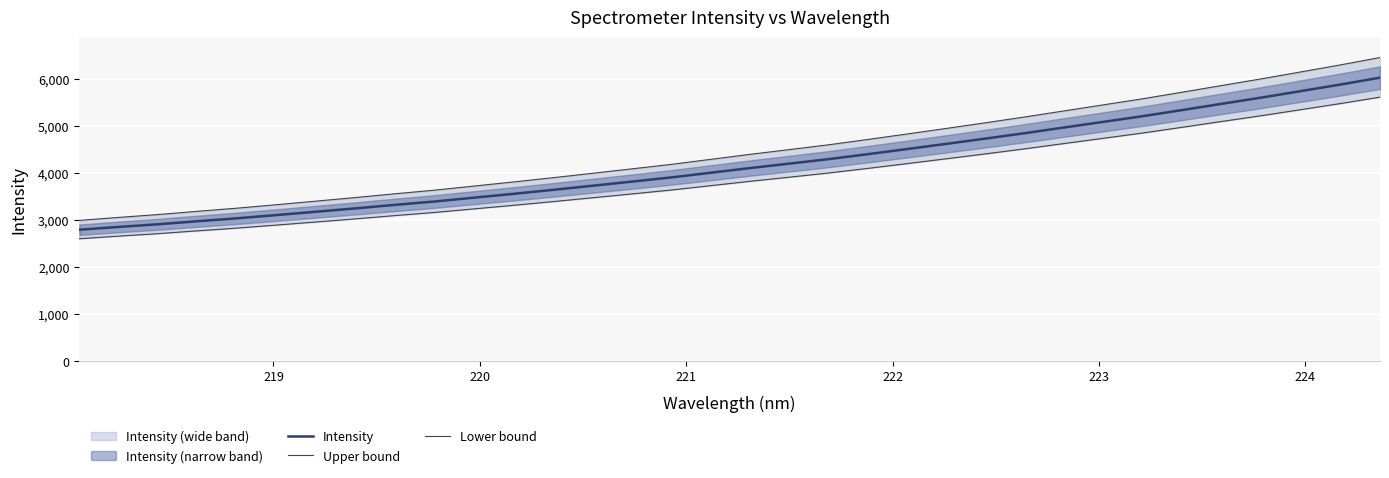

What is the maximum value for Intensity?

6022.0